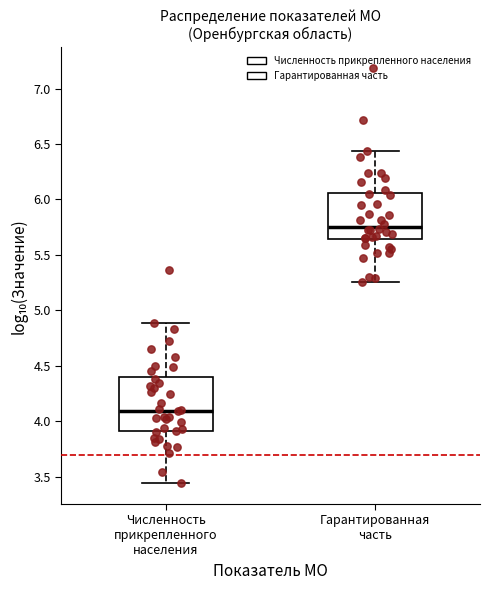

Which box has the highest median line?

Гарантированная часть